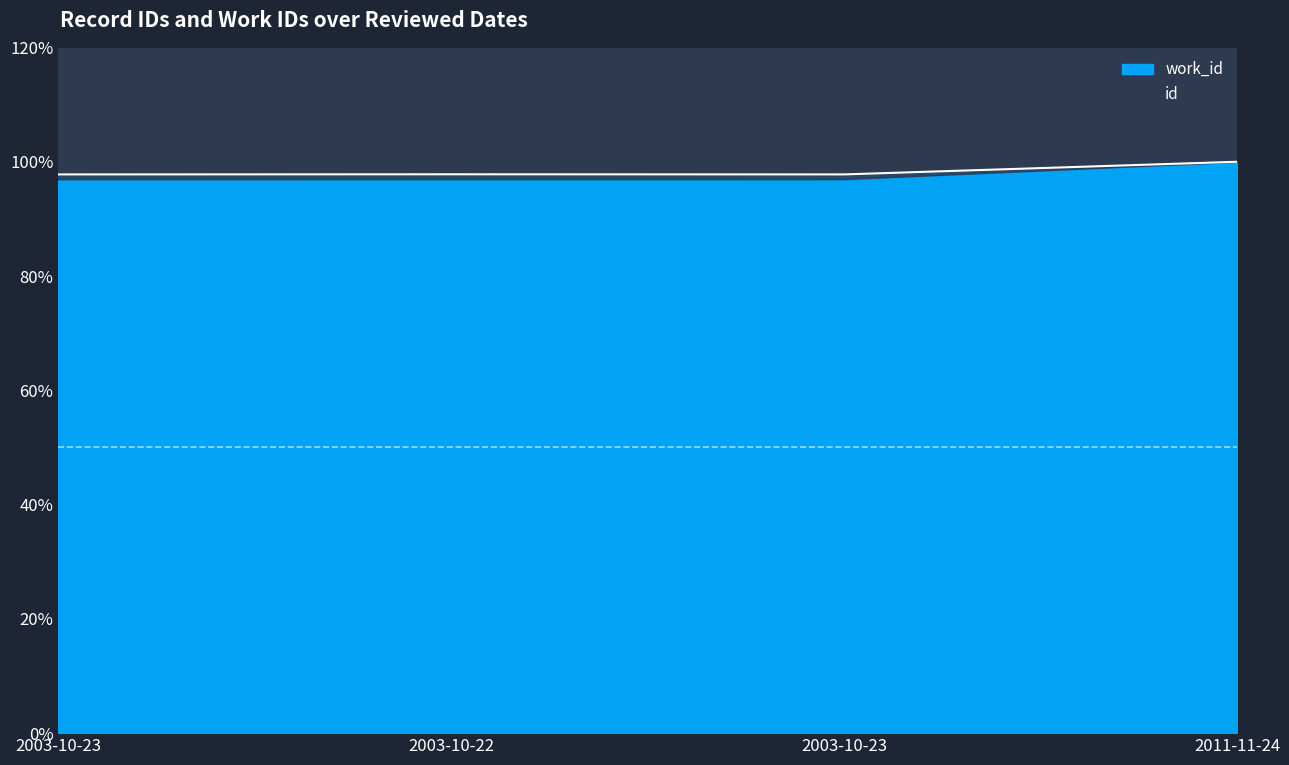

How many interior local valleys (lower than both neighbors) does the data have?

1